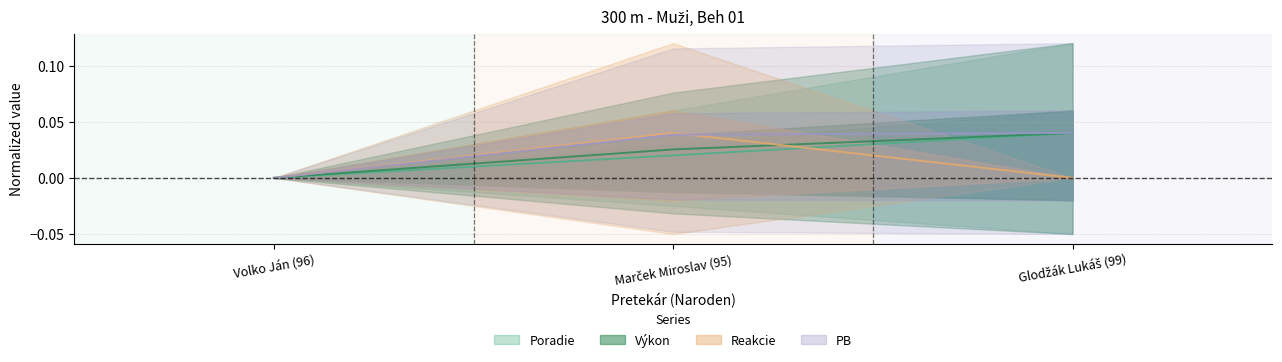

Between Marček Miroslav (95) and Glodžák Lukáš (99), which series saw the biggest shift?

Reakcie